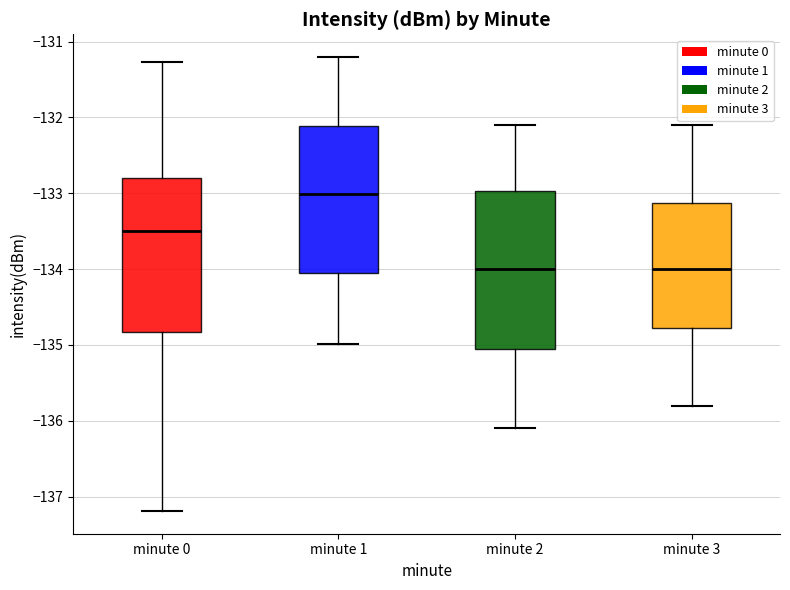

Reading left to right, transcribe this box plot: for each box, give where its median line is, the range the box spans, and where its two whiskers end, as read against the y-axis. The values are not printed on the chart, so give them approximately, as read against the axis.

minute 0: median -133.5, box -134.8 to -132.8, whiskers -137.2 to -131.3
minute 1: median -133.0, box -134.1 to -132.1, whiskers -135.0 to -131.2
minute 2: median -134.0, box -135.0 to -133.0, whiskers -136.1 to -132.1
minute 3: median -134.0, box -134.8 to -133.1, whiskers -135.8 to -132.1